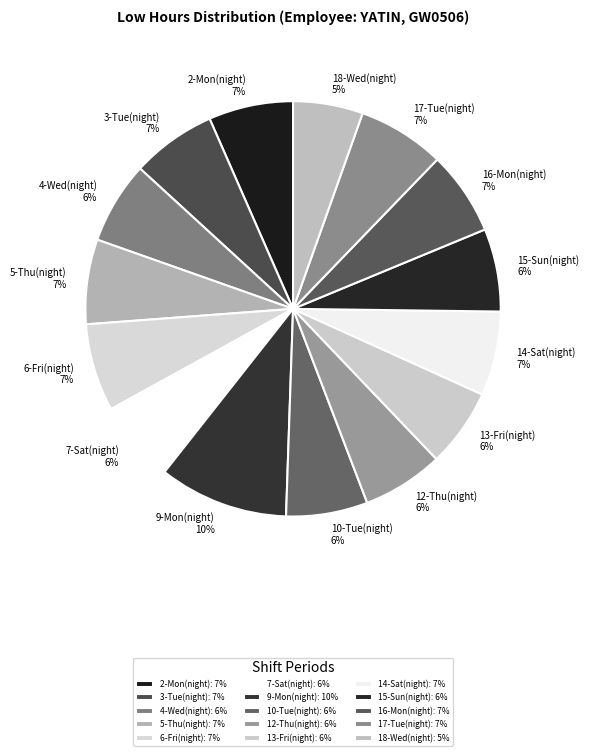

To the nearest percent, what portion does 17-Tue(night) represent?

7%